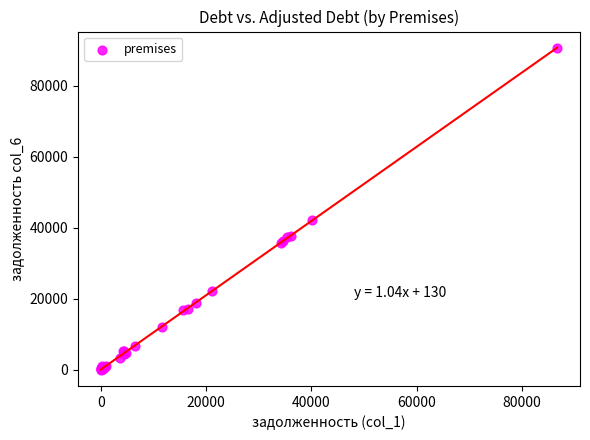

What Y value in the scatter plot is closest to 45274?

42195.1